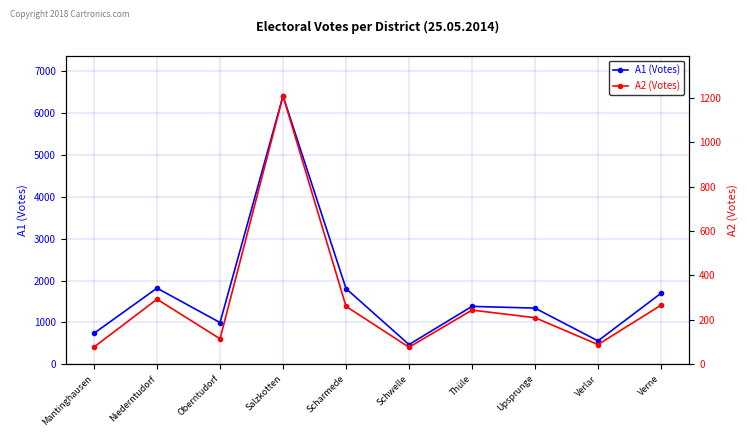

Rank the series at Salzkotten from lowest to highest value.

A2 (Votes), A1 (Votes)